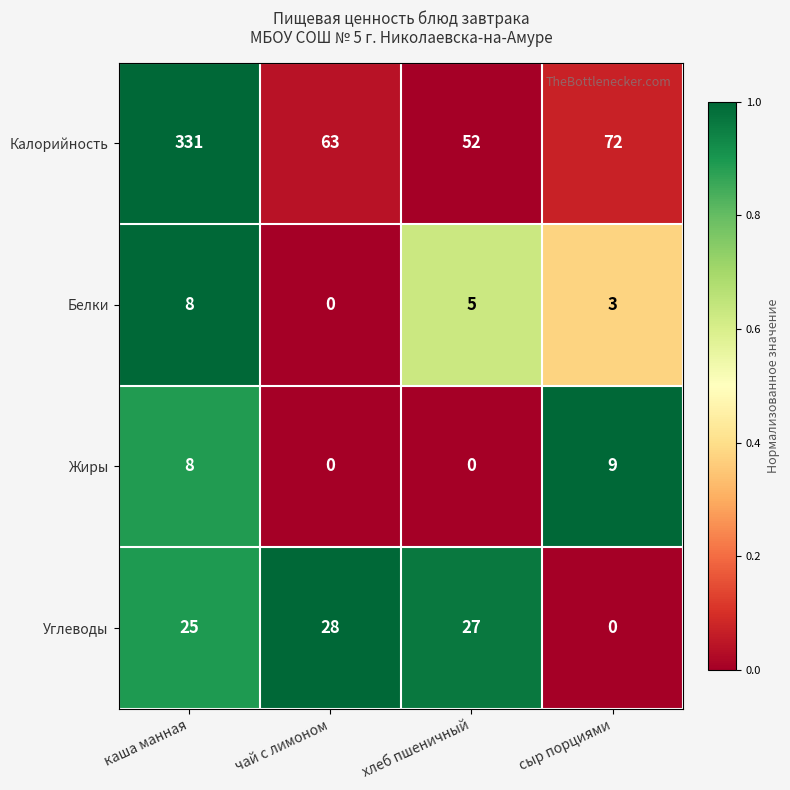

Reading left to right, extract all data points from this chart.

Калорийность: каша манная=331	чай с лимоном=63	хлеб пшеничный=52	сыр порциями=72
Белки: каша манная=8	чай с лимоном=0	хлеб пшеничный=5	сыр порциями=3
Жиры: каша манная=8	чай с лимоном=0	хлеб пшеничный=0	сыр порциями=9
Углеводы: каша манная=25	чай с лимоном=28	хлеб пшеничный=27	сыр порциями=0